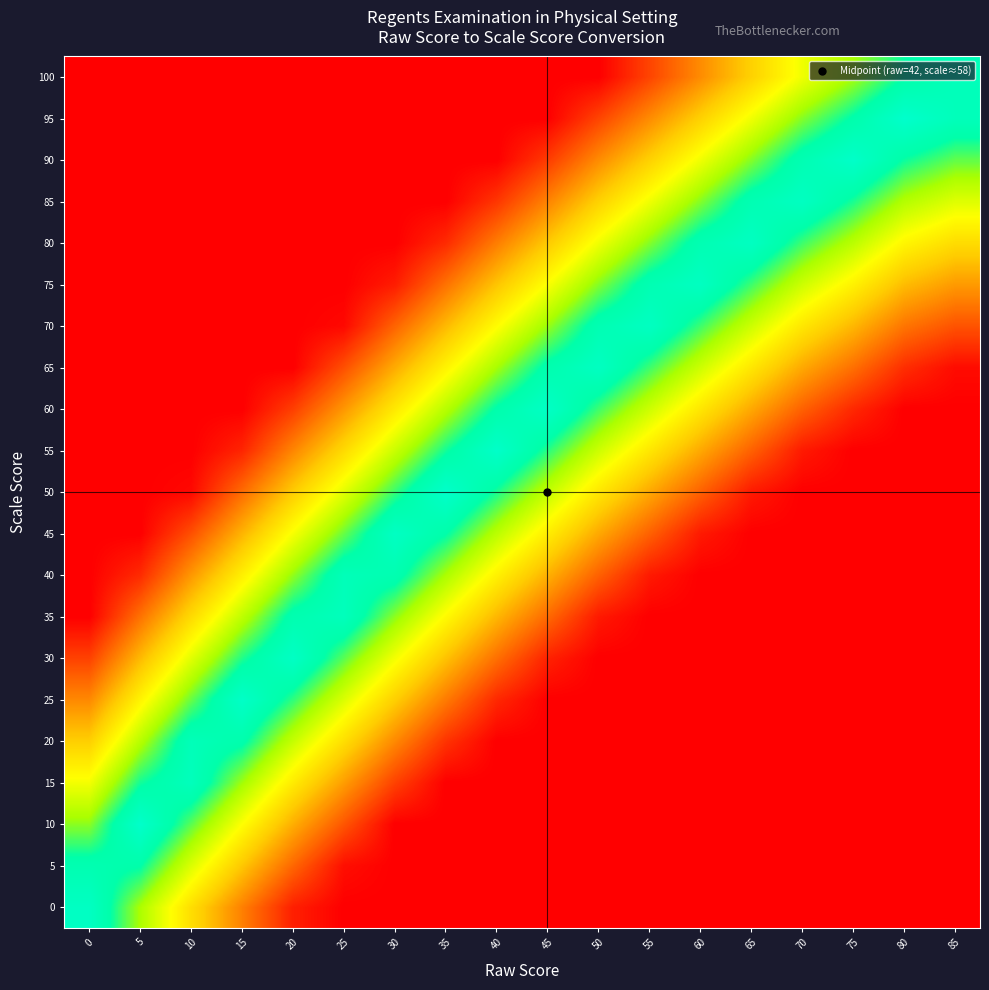

Reading left to right, transcribe all the data shown in this chart.

0: 0=96.1	5=70.9	10=48.1	15=27.1	20=6.7	25=0.0	30=0.0	35=0.0	40=0.0	45=0.0	50=0.0	55=0.0	60=0.0	65=0.0	70=0.0	75=0.0	80=0.0	85=0.0
5: 0=88.9	5=85.9	10=63.1	15=42.1	20=21.7	25=3.1	30=0.0	35=0.0	40=0.0	45=0.0	50=0.0	55=0.0	60=0.0	65=0.0	70=0.0	75=0.0	80=0.0	85=0.0
10: 0=73.9	5=99.1	10=78.1	15=57.1	20=36.7	25=18.1	30=0.0	35=0.0	40=0.0	45=0.0	50=0.0	55=0.0	60=0.0	65=0.0	70=0.0	75=0.0	80=0.0	85=0.0
15: 0=58.9	5=84.1	10=93.1	15=72.1	20=51.7	25=33.1	30=13.9	35=0.0	40=0.0	45=0.0	50=0.0	55=0.0	60=0.0	65=0.0	70=0.0	75=0.0	80=0.0	85=0.0
20: 0=43.9	5=69.1	10=91.9	15=87.1	20=66.7	25=48.1	30=28.9	35=10.9	40=0.0	45=0.0	50=0.0	55=0.0	60=0.0	65=0.0	70=0.0	75=0.0	80=0.0	85=0.0
25: 0=28.9	5=54.1	10=76.9	15=97.9	20=81.7	25=63.1	30=43.9	35=25.9	40=8.5	45=0.0	50=0.0	55=0.0	60=0.0	65=0.0	70=0.0	75=0.0	80=0.0	85=0.0
30: 0=13.9	5=39.1	10=61.9	15=82.9	20=96.7	25=78.1	30=58.9	35=40.9	40=23.5	45=7.3	50=0.0	55=0.0	60=0.0	65=0.0	70=0.0	75=0.0	80=0.0	85=0.0
35: 0=0.0	5=24.1	10=46.9	15=67.9	20=88.3	25=93.1	30=73.9	35=55.9	40=38.5	45=22.3	50=5.5	55=0.0	60=0.0	65=0.0	70=0.0	75=0.0	80=0.0	85=0.0
40: 0=0.0	5=9.1	10=31.9	15=52.9	20=73.3	25=91.9	30=88.9	35=70.9	40=53.5	45=37.3	50=20.5	55=5.5	60=0.0	65=0.0	70=0.0	75=0.0	80=0.0	85=0.0
45: 0=0.0	5=0.0	10=16.9	15=37.9	20=58.3	25=76.9	30=96.1	35=85.9	40=68.5	45=52.3	50=35.5	55=20.5	60=5.5	65=0.0	70=0.0	75=0.0	80=0.0	85=0.0
50: 0=0.0	5=0.0	10=1.9	15=22.9	20=43.3	25=61.9	30=81.1	35=99.1	40=83.5	45=67.3	50=50.5	55=35.5	60=20.5	65=5.5	70=0.0	75=0.0	80=0.0	85=0.0
55: 0=0.0	5=0.0	10=0.0	15=7.9	20=28.3	25=46.9	30=66.1	35=84.1	40=98.5	45=82.3	50=65.5	55=50.5	60=35.5	65=20.5	70=5.5	75=0.0	80=0.0	85=0.0
60: 0=0.0	5=0.0	10=0.0	15=0.0	20=13.3	25=31.9	30=51.1	35=69.1	40=86.5	45=97.3	50=80.5	55=65.5	60=50.5	65=35.5	70=20.5	75=8.5	80=0.0	85=0.0
65: 0=0.0	5=0.0	10=0.0	15=0.0	20=0.0	25=16.9	30=36.1	35=54.1	40=71.5	45=87.7	50=95.5	55=80.5	60=65.5	65=50.5	70=35.5	75=23.5	80=9.7	85=2.5
70: 0=0.0	5=0.0	10=0.0	15=0.0	20=0.0	25=1.9	30=21.1	35=39.1	40=56.5	45=72.7	50=89.5	55=95.5	60=80.5	65=65.5	70=50.5	75=38.5	80=24.7	85=17.5
75: 0=0.0	5=0.0	10=0.0	15=0.0	20=0.0	25=0.0	30=6.1	35=24.1	40=41.5	45=57.7	50=74.5	55=89.5	60=95.5	65=80.5	70=65.5	75=53.5	80=39.7	85=32.5
80: 0=0.0	5=0.0	10=0.0	15=0.0	20=0.0	25=0.0	30=0.0	35=9.1	40=26.5	45=42.7	50=59.5	55=74.5	60=89.5	65=95.5	70=80.5	75=68.5	80=54.7	85=47.5
85: 0=0.0	5=0.0	10=0.0	15=0.0	20=0.0	25=0.0	30=0.0	35=0.0	40=11.5	45=27.7	50=44.5	55=59.5	60=74.5	65=89.5	70=95.5	75=83.5	80=69.7	85=62.5
90: 0=0.0	5=0.0	10=0.0	15=0.0	20=0.0	25=0.0	30=0.0	35=0.0	40=0.0	45=12.7	50=29.5	55=44.5	60=59.5	65=74.5	70=89.5	75=98.5	80=84.7	85=77.5
95: 0=0.0	5=0.0	10=0.0	15=0.0	20=0.0	25=0.0	30=0.0	35=0.0	40=0.0	45=0.0	50=14.5	55=29.5	60=44.5	65=59.5	70=74.5	75=86.5	80=99.7	85=92.5
100: 0=0.0	5=0.0	10=0.0	15=0.0	20=0.0	25=0.0	30=0.0	35=0.0	40=0.0	45=0.0	50=0.0	55=14.5	60=29.5	65=44.5	70=59.5	75=71.5	80=85.3	85=92.5